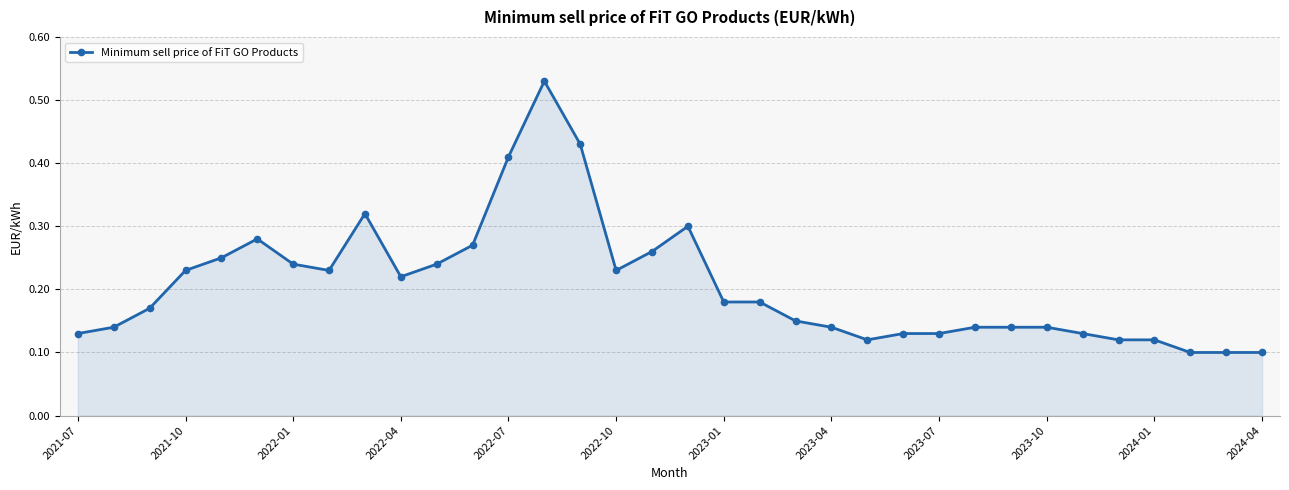

Does the chart display data point markers on the line(s)?

Yes